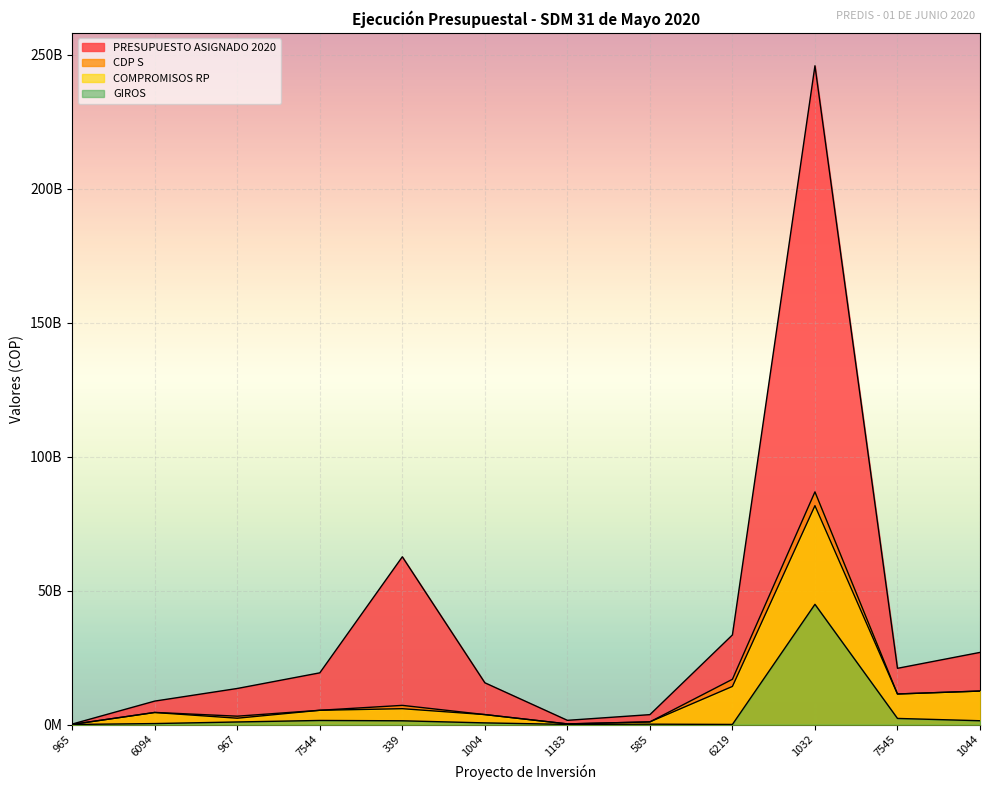

What is the total value across all series at 7545?

46054033189